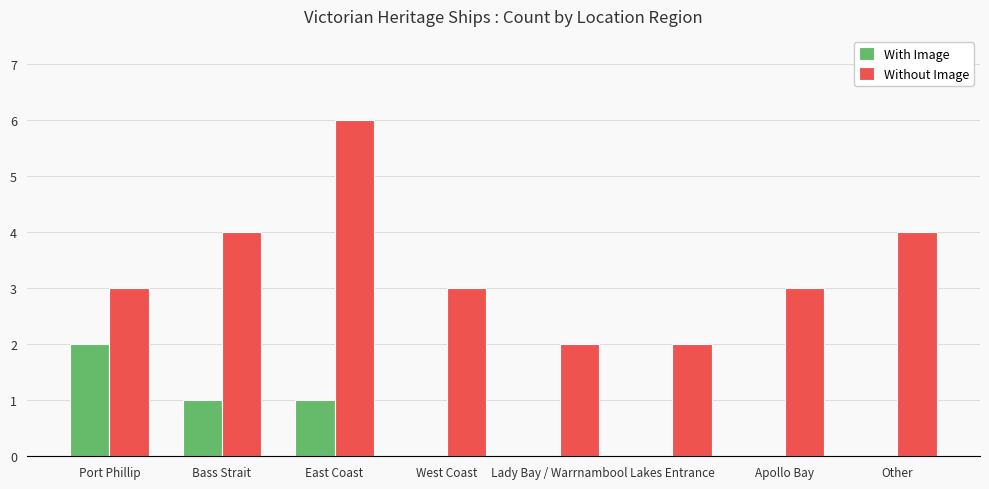

Is it true that Without Image equals 3 at West Coast?

True